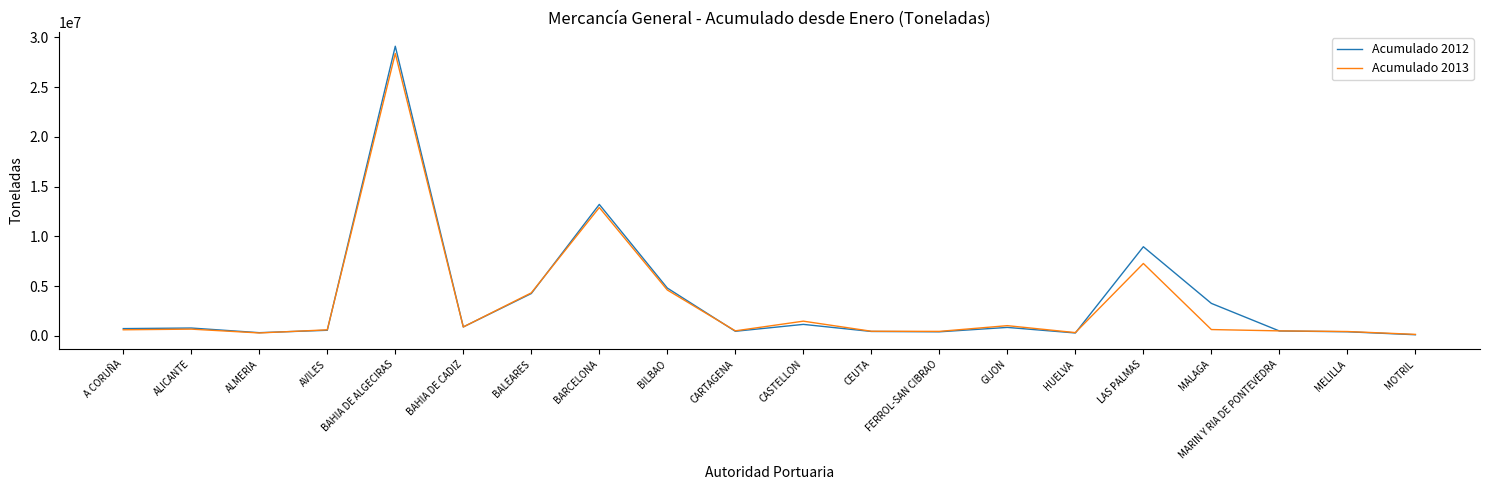

What is the sum of the Acumulado 2013 values at CEUTA and ALICANTE?

1159599